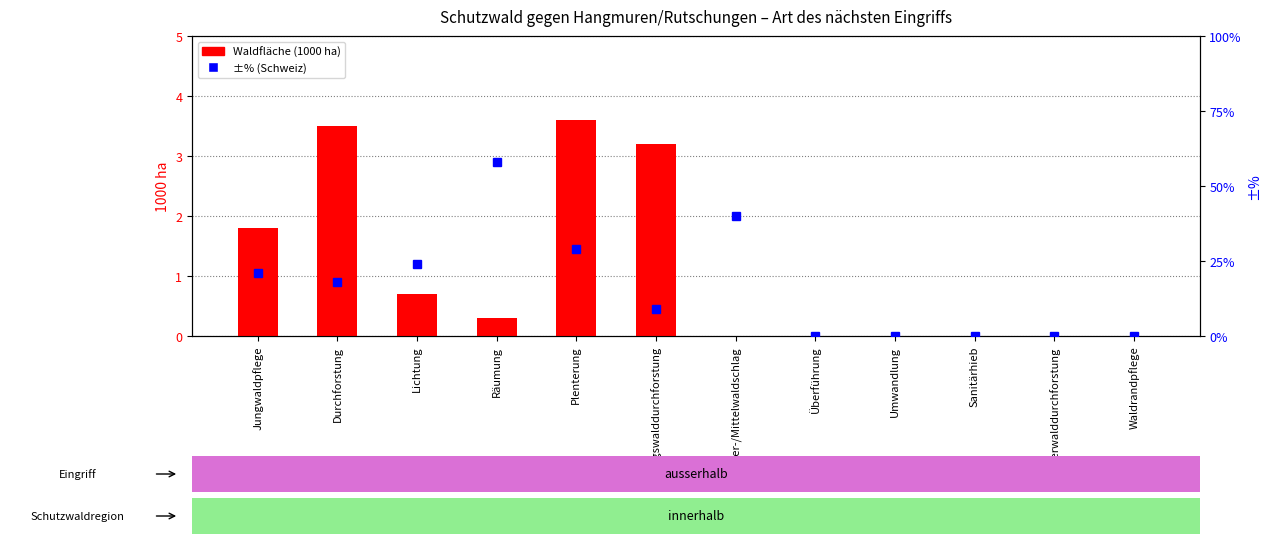

Is it true that Waldfläche (1000 ha) equals 3.6 at Plenterung?

True